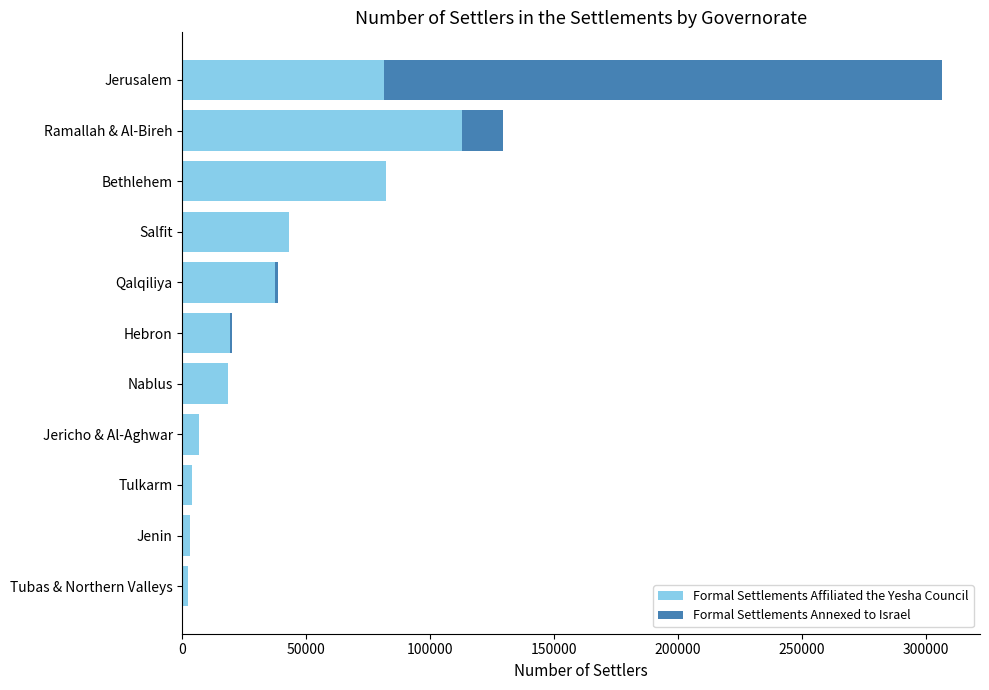

At which category is the sum across all series the highest?

Jerusalem